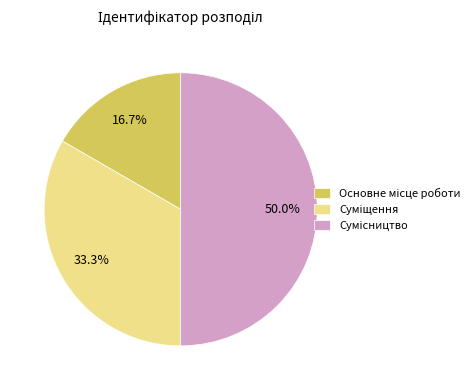

Which category has the smallest portion of the pie?

Основне місце роботи